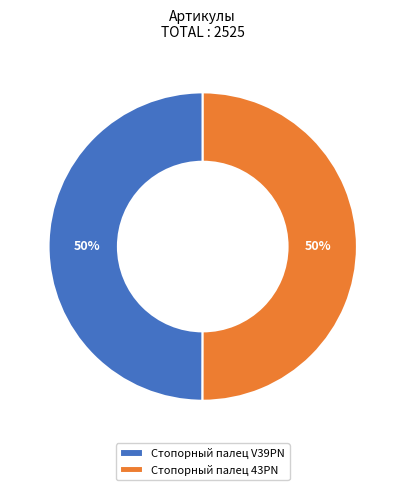

Is it true that Стопорный палец V39PN is 50% of the pie?

True